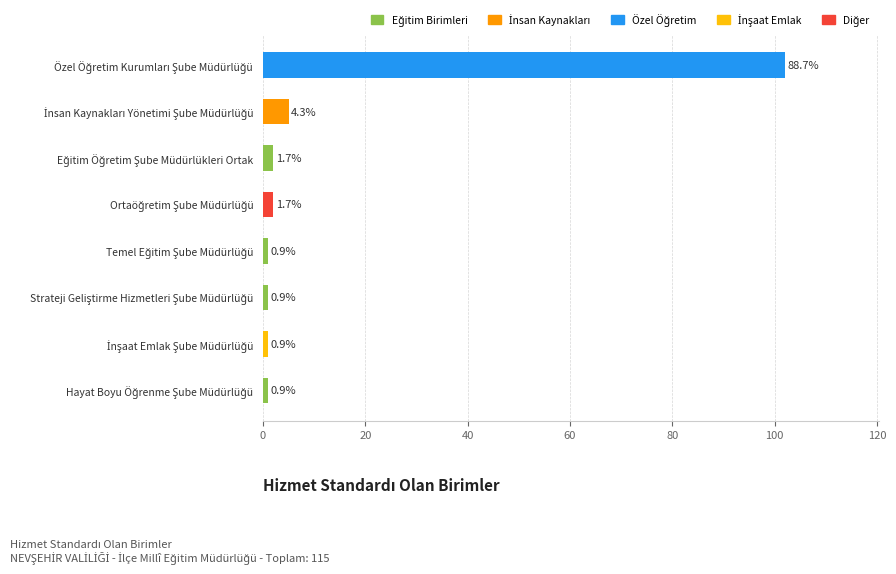

What is the greatest value displayed?

102